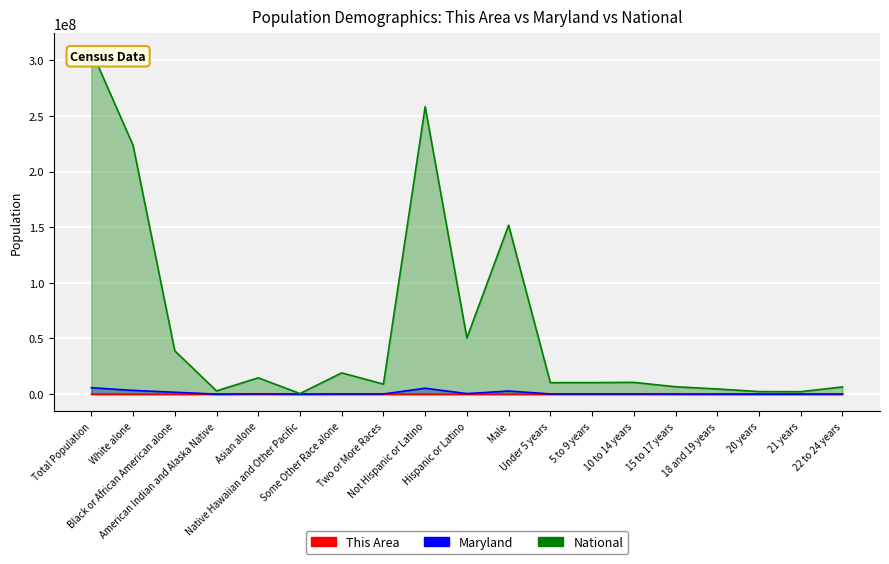

Which category has the highest value in the Maryland series?

Total Population